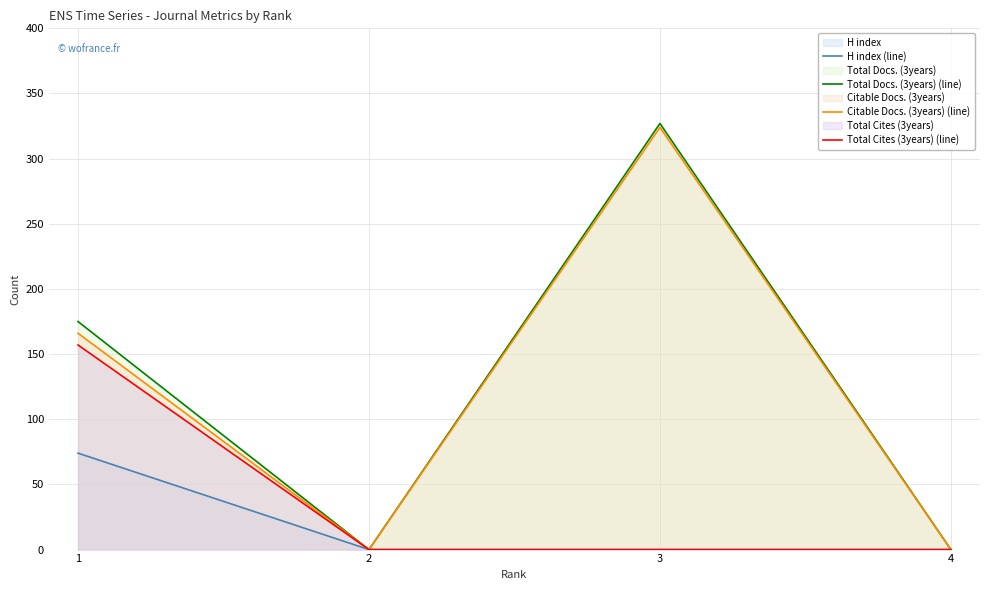

At which category does Citable Docs. (3years) (line) reach its first local valley?

2